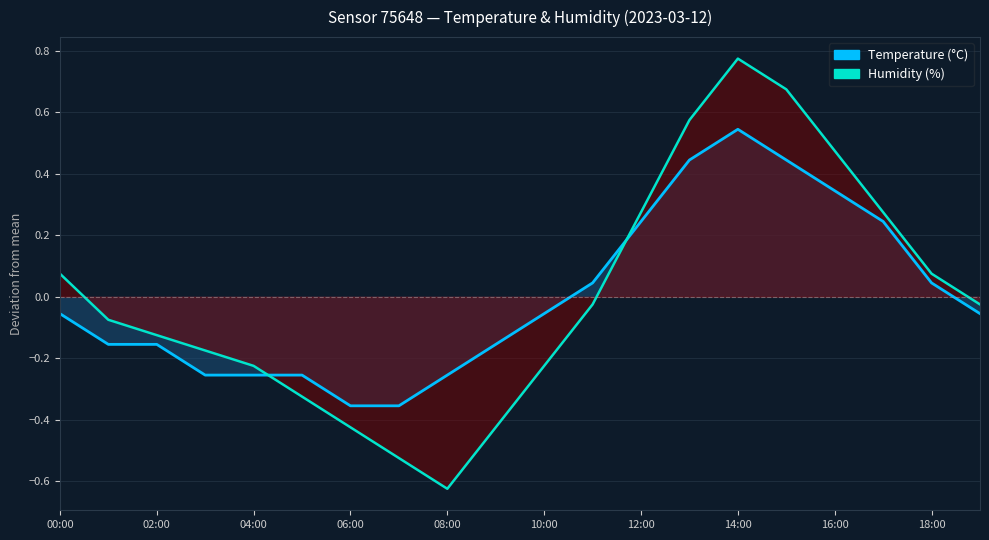

What is the difference between the maximum and minimum values in the humidity series?

1.4